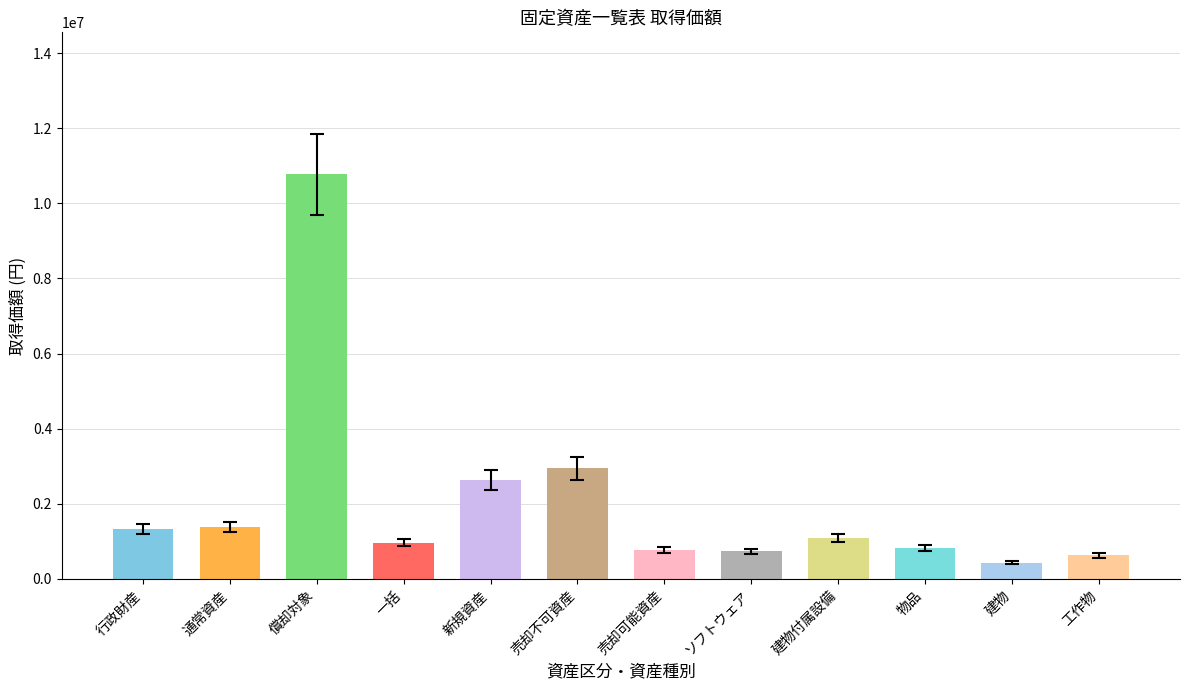

What value does the data have at 建物付属設備, to the nearest 50?

1100000